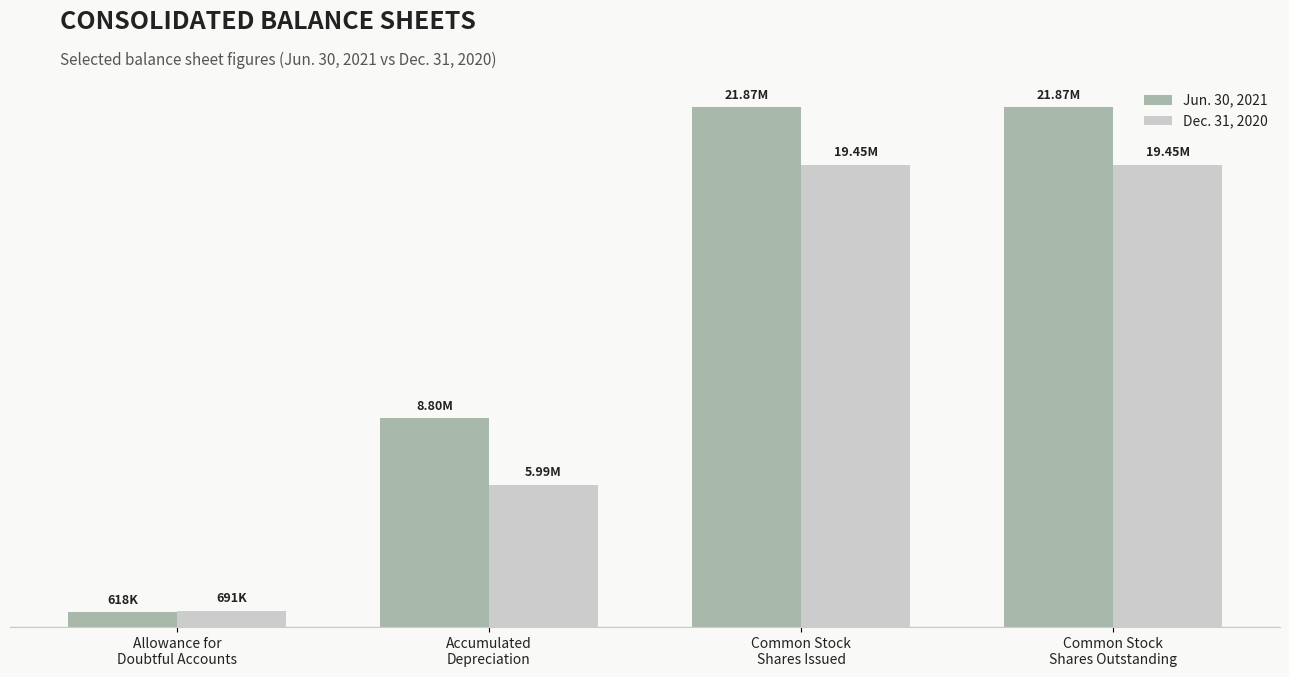

What are all the series names shown in the legend?

Jun. 30, 2021, Dec. 31, 2020